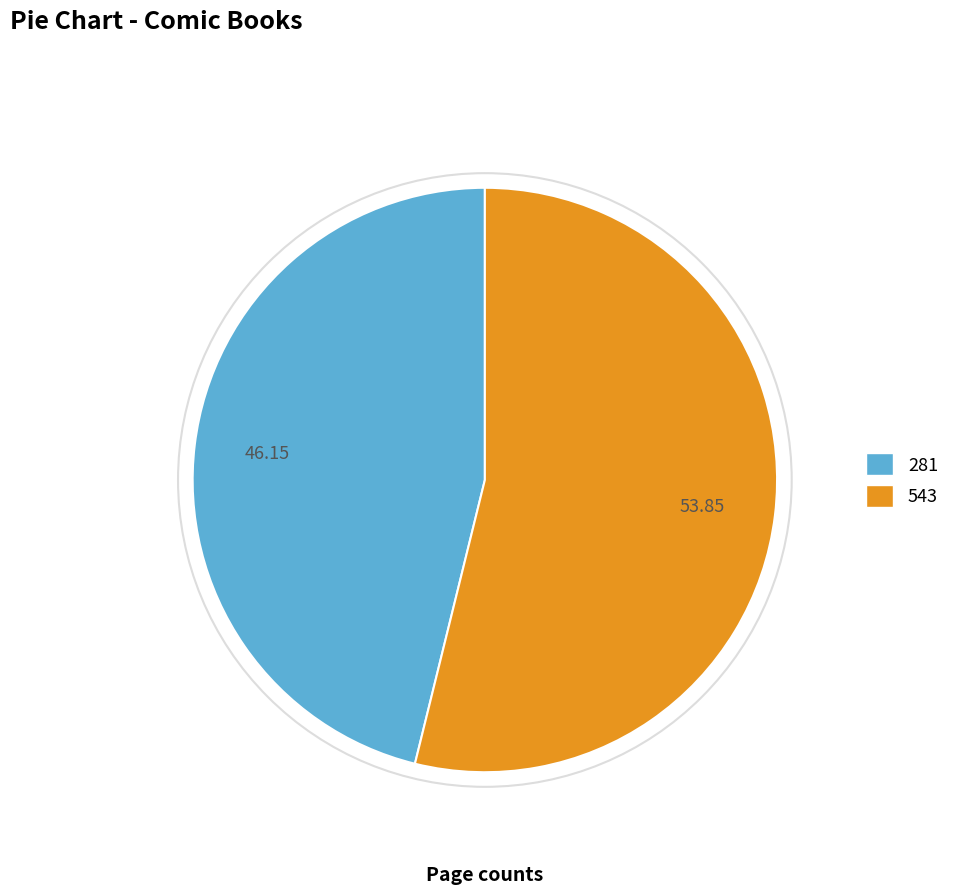

How many slices are in this pie chart?

2